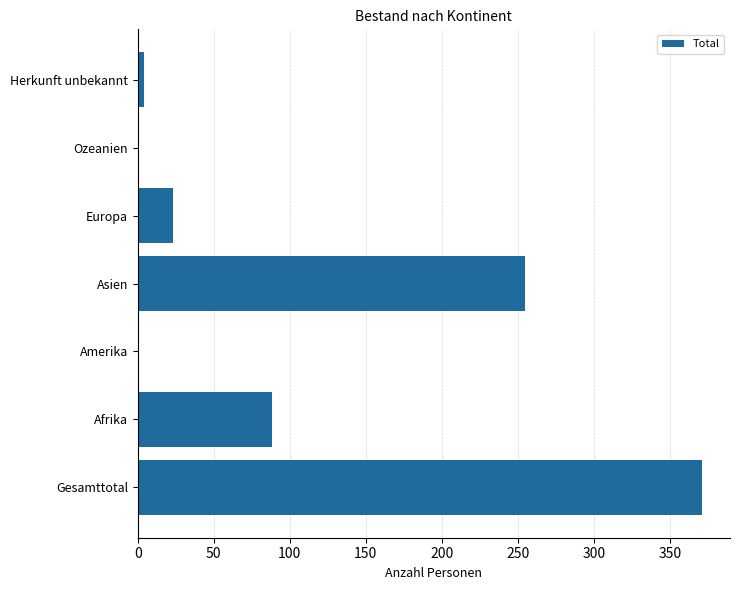

The value at Asien is 355. True or false?

False